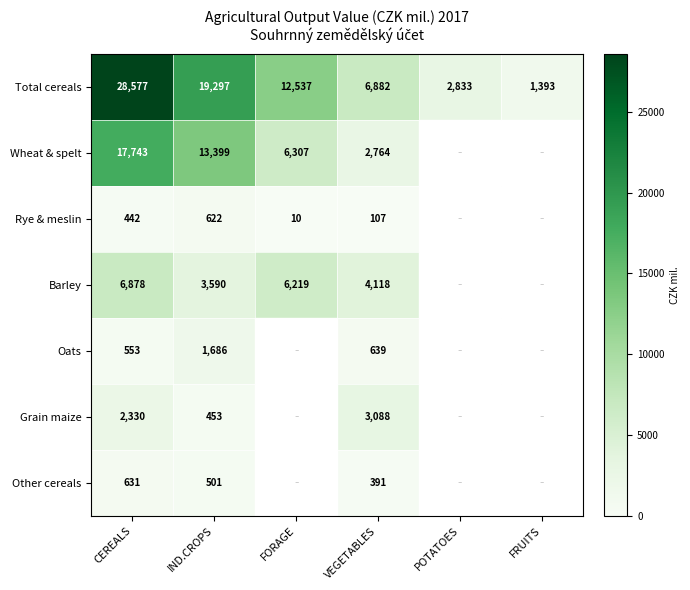

Which category has the lowest value in the Total cereals series?

FRUITS